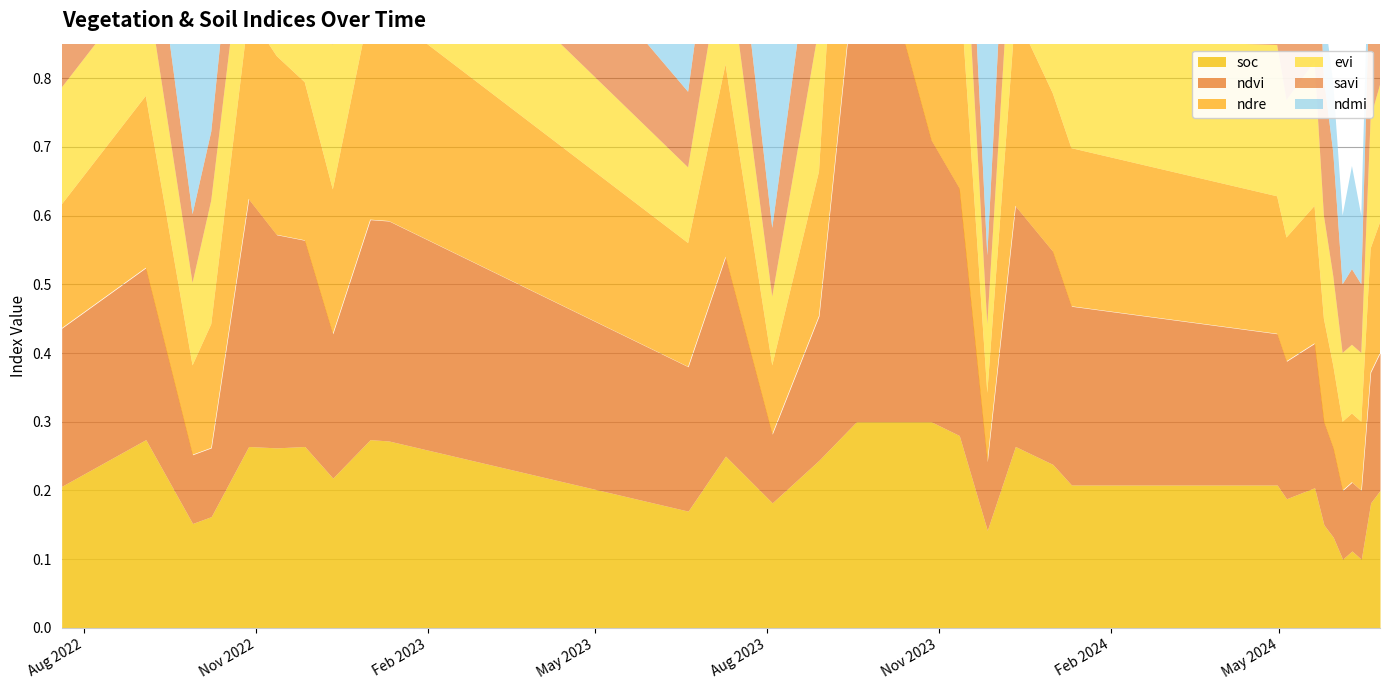

Is it true that soc equals 0.3 at 04-08-2023?

False